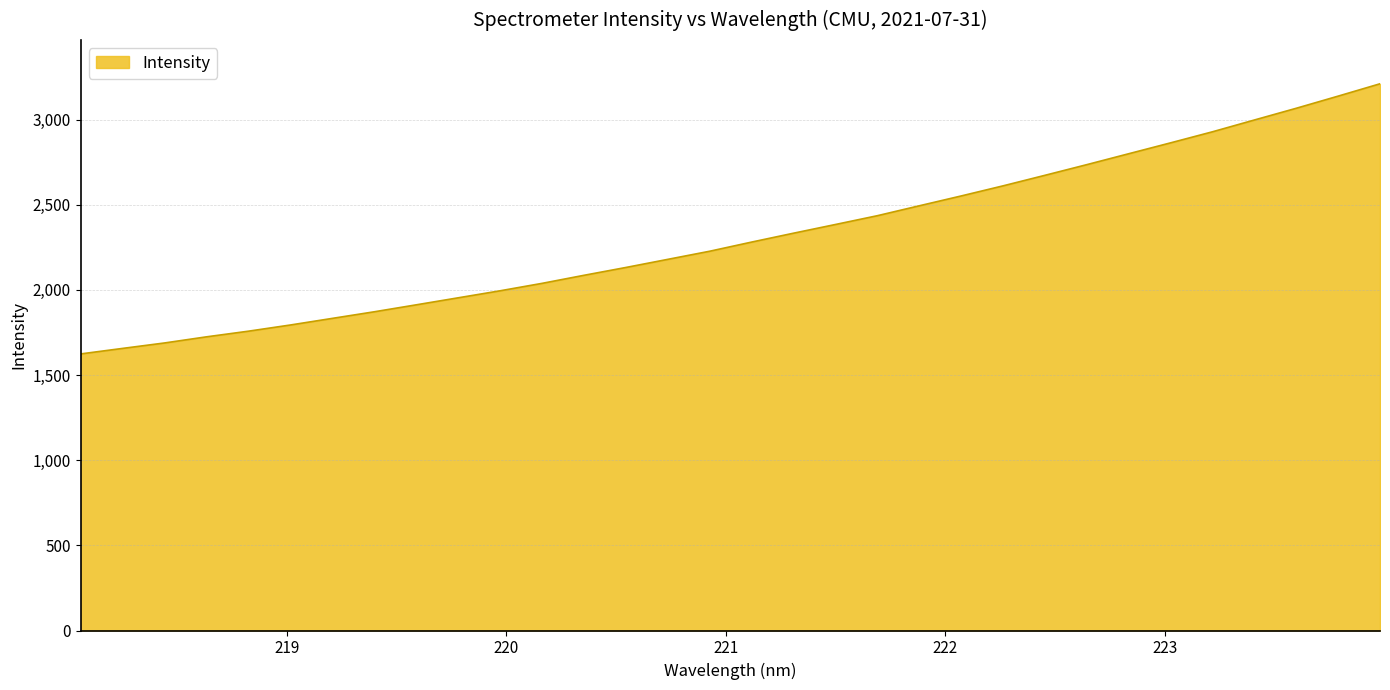

What is the minimum value shown in the chart?

1623.7